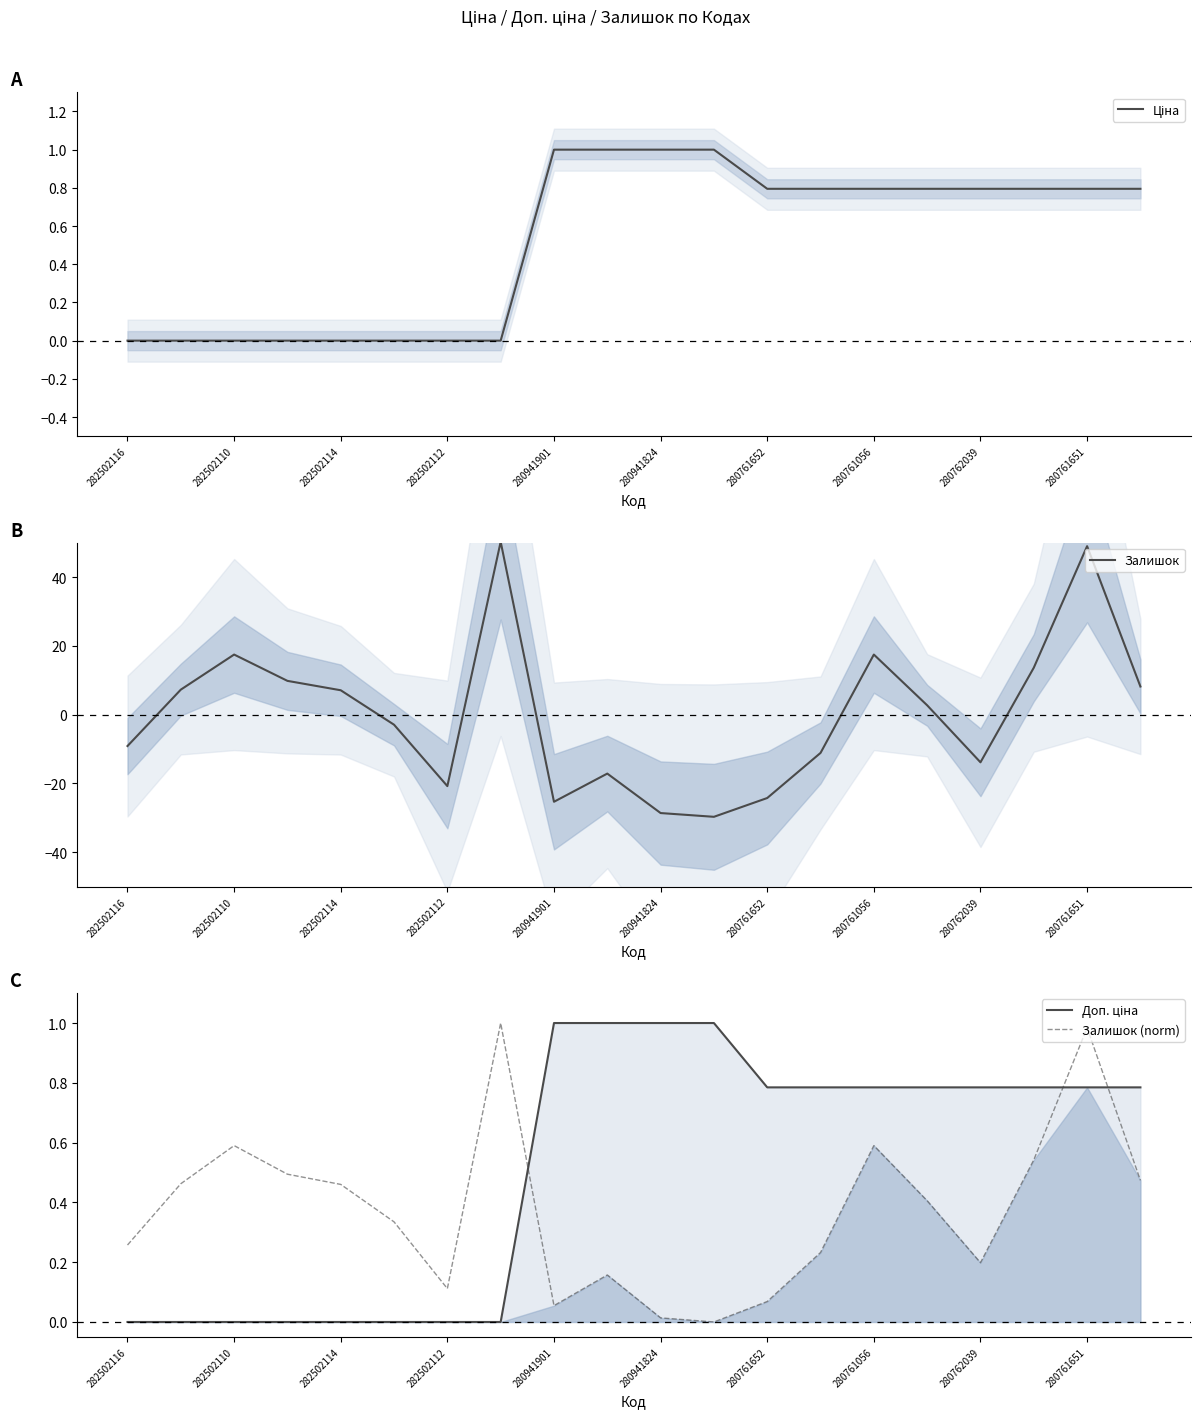

What is the approximate value of Залишок at 11?

-29.7